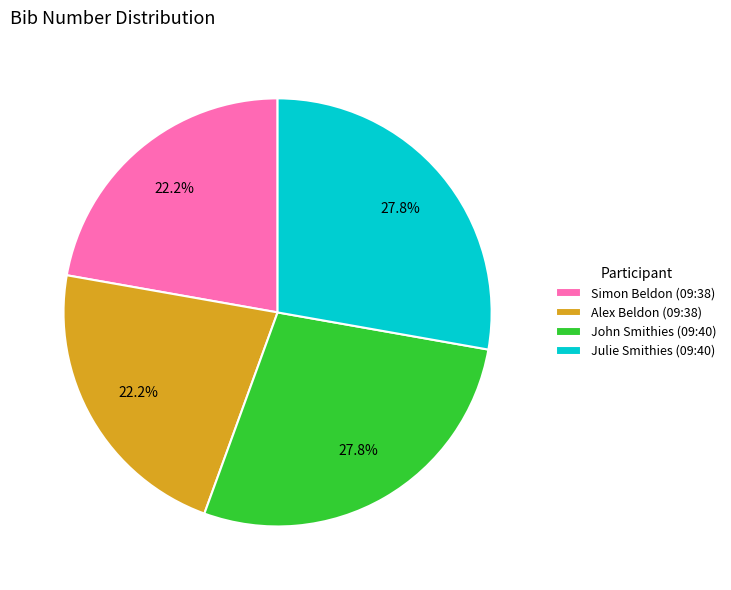

Does any single category account for the majority?

No